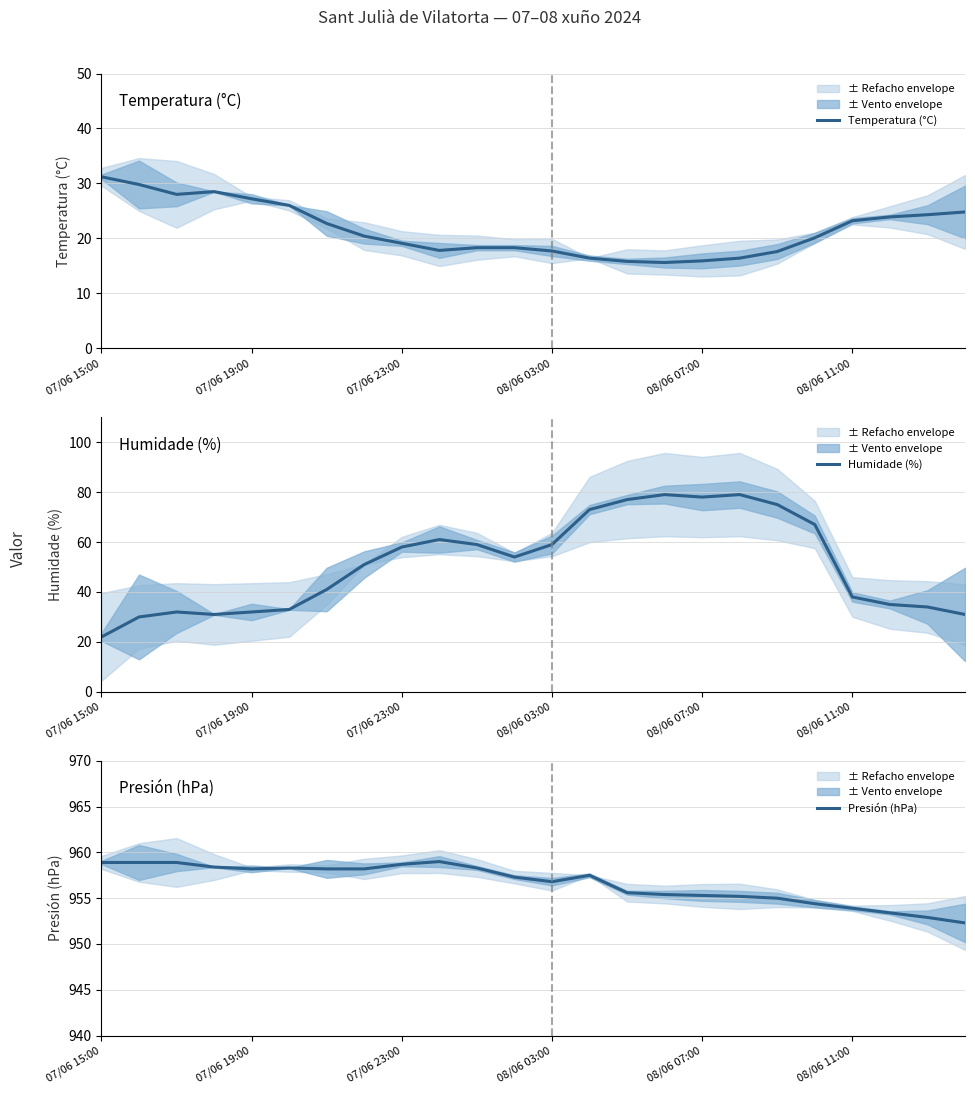

Reading left to right, extract all data points from this chart.

Temperatura (°C): 31.2	29.8	28.0	28.5	27.2	26.0	22.7	20.4	19.1	17.8	18.3	18.3	17.7	16.4	15.8	15.6	15.9	16.4	17.6	20.1	23.2	23.9	24.3	24.8
Humidade (%): 22.0	30.0	32.0	31.0	32.0	33.0	41.0	51.0	58.0	61.0	59.0	54.0	59.0	73.0	77.0	79.0	78.0	79.0	75.0	67.0	38.0	35.0	34.0	31.0
Presión (hPa): 958.9	958.9	958.9	958.4	958.2	958.3	958.2	958.2	958.7	959.0	958.3	957.3	956.8	957.5	955.6	955.4	955.3	955.2	955.0	954.4	953.9	953.4	952.9	952.3